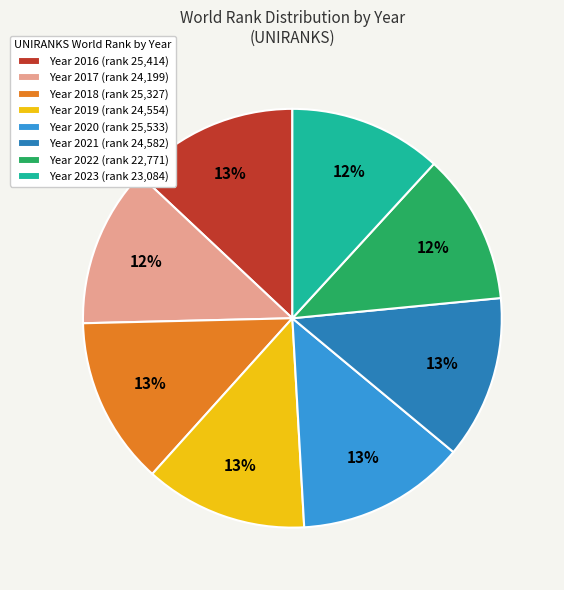

To the nearest percent, what portion does Year 2022 (rank 22,771) represent?

12%